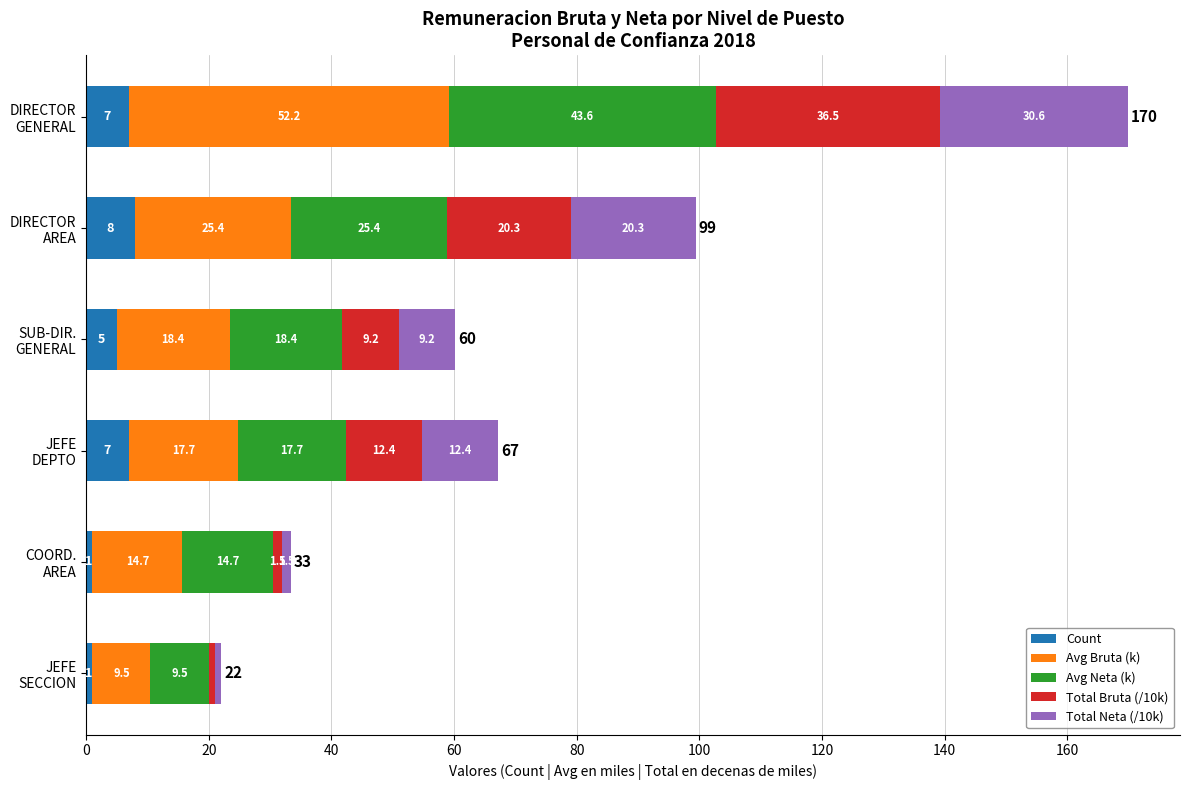

What is the lowest value of the Count series?

1.0